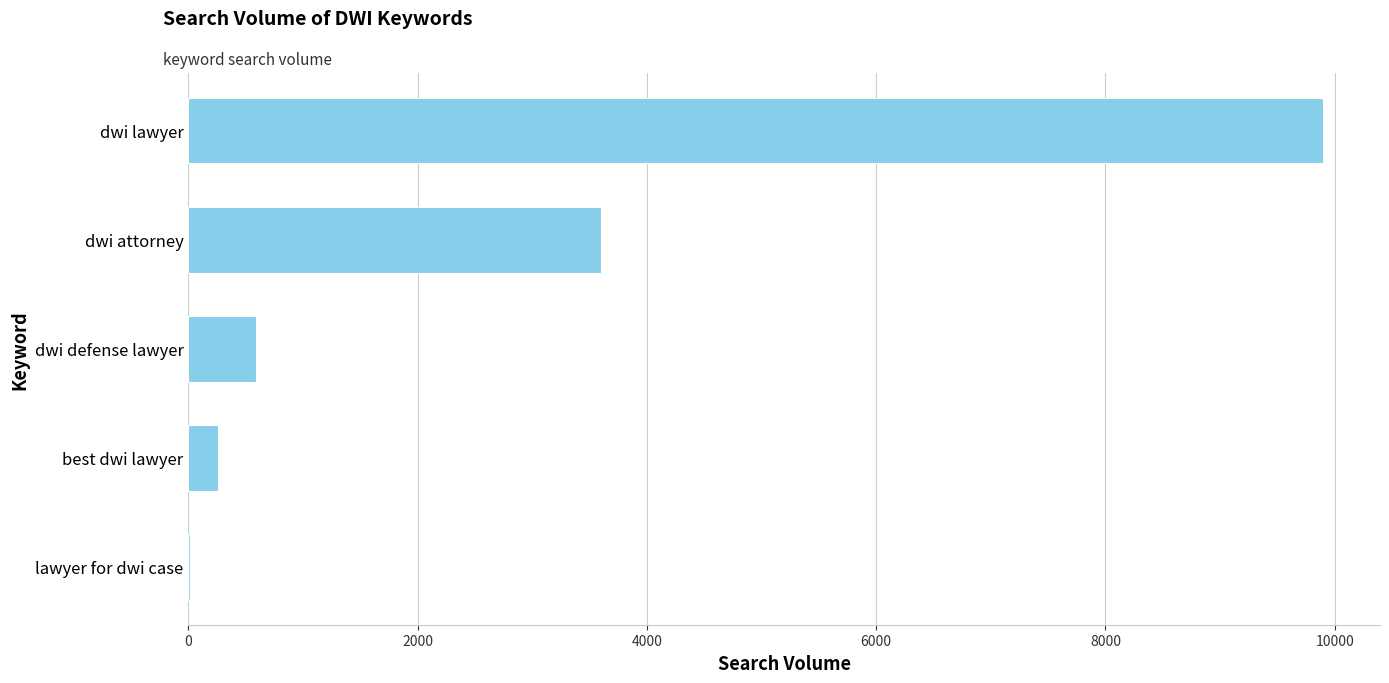

Which has a higher value, dwi lawyer or dwi defense lawyer?

dwi lawyer